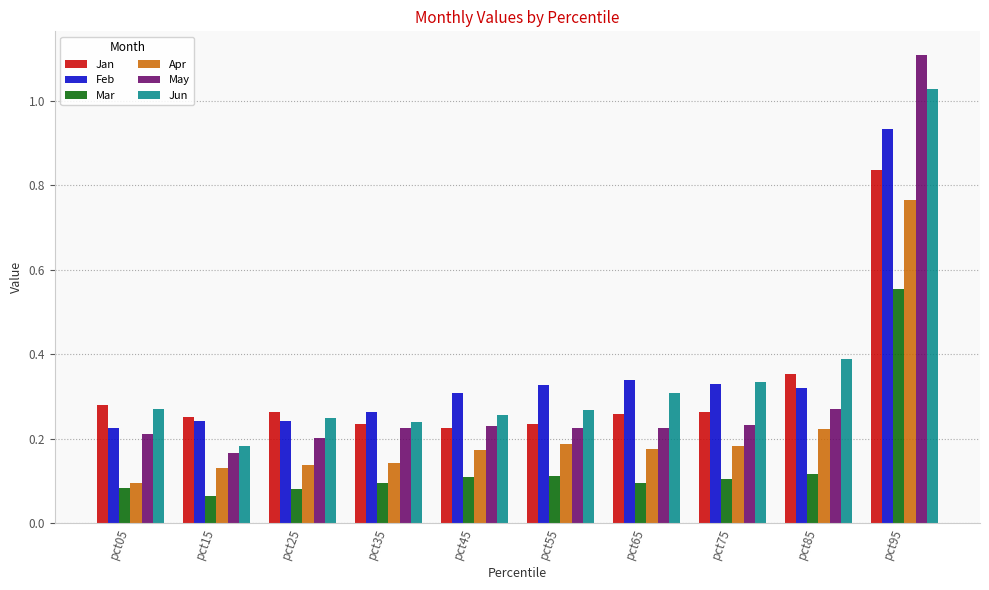

What value does the May series have at pct95?

1.1